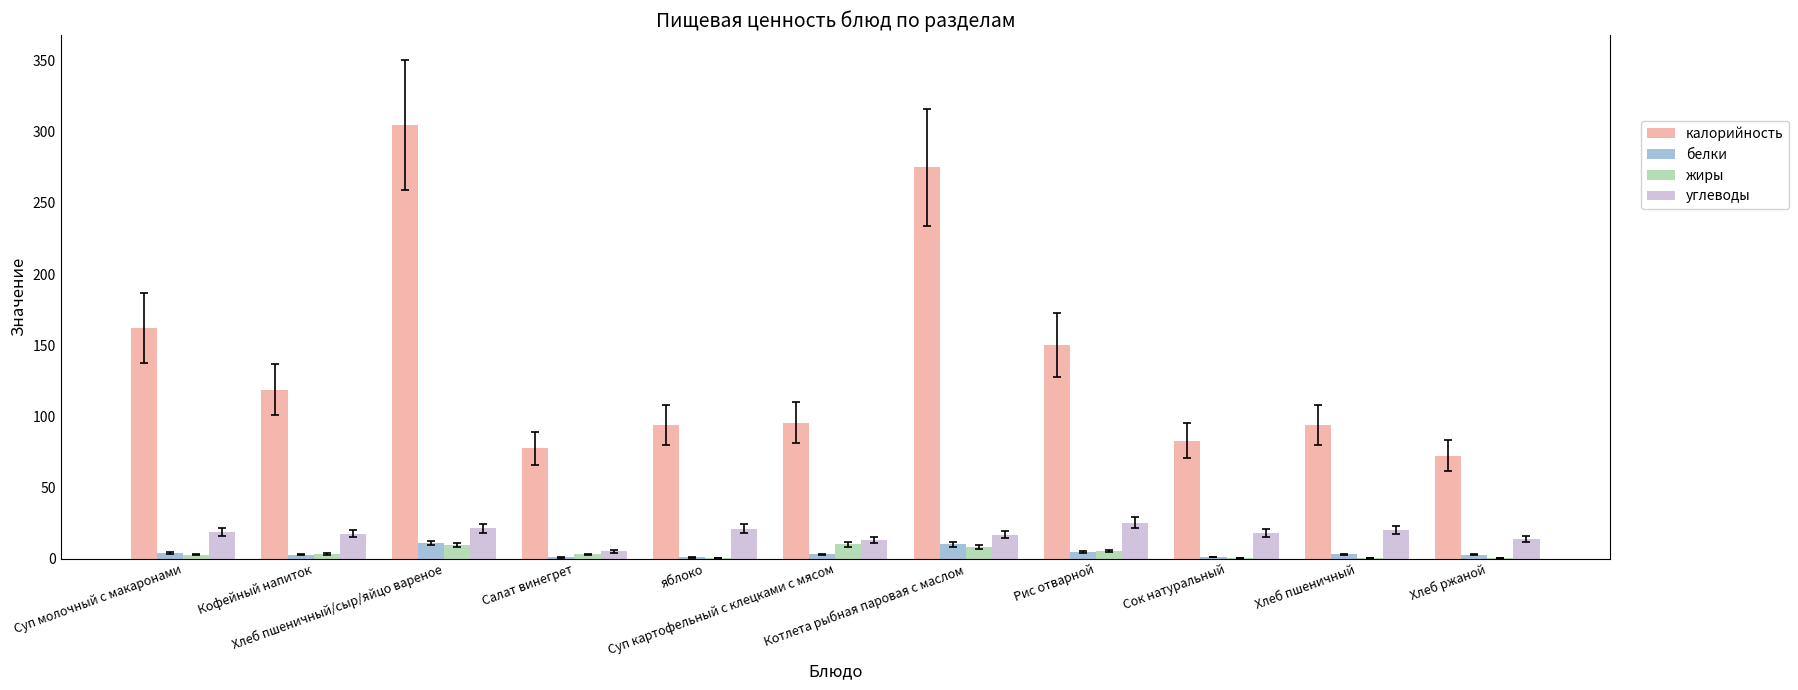

Which series has the widest spread of values?

калорийность